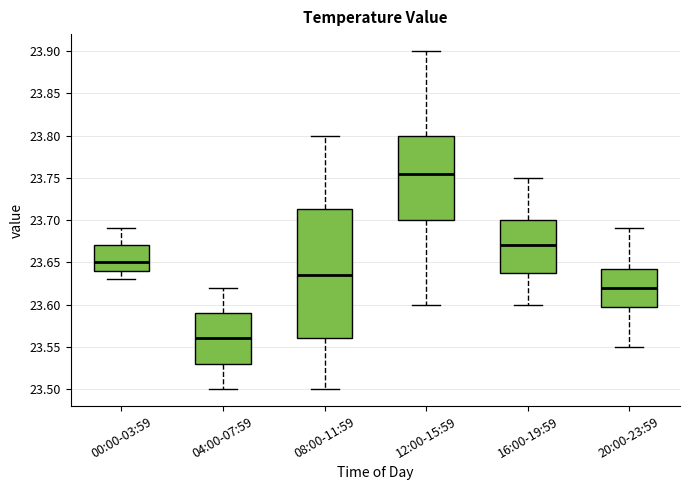

Where does the lower whisker of the box for 08:00-11:59 end on the y-axis? The values are not printed on the chart, so give them approximately, as read against the axis.

23.500